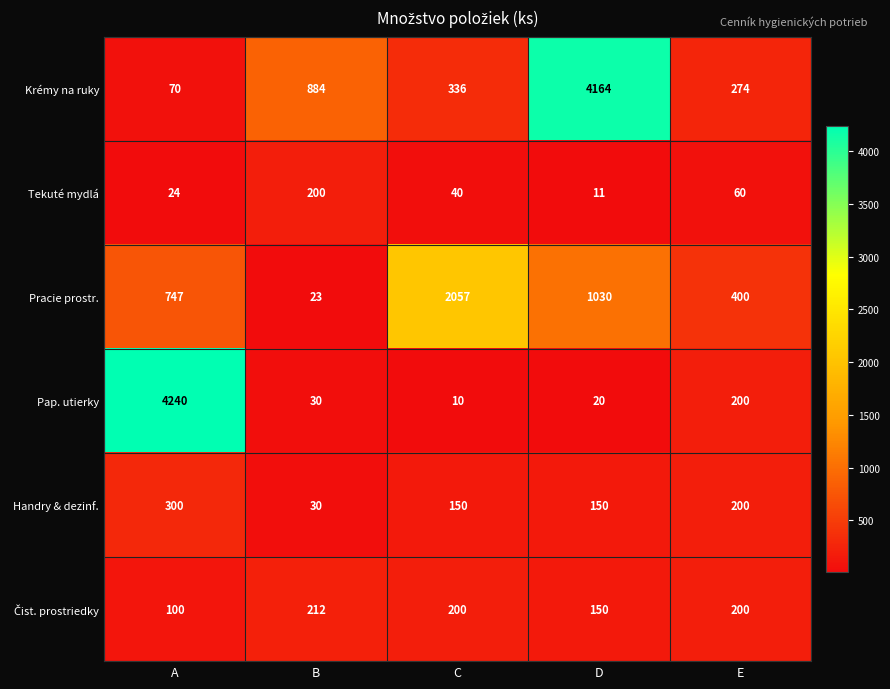

At which category does the chart reach its minimum across all series?

C